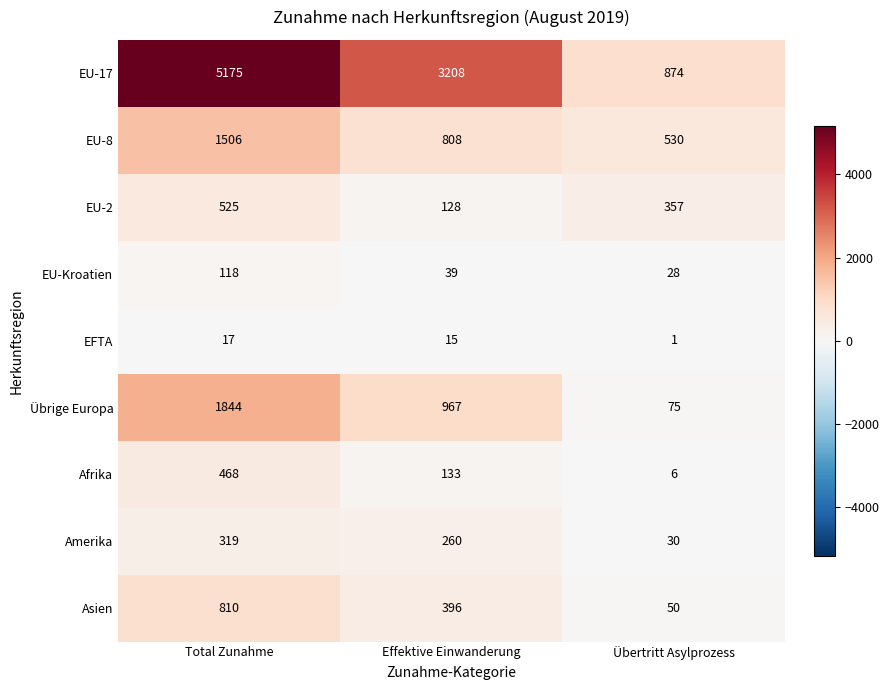

True or false: Übrige Europa has a value of 967 at Effektive Einwanderung.

True